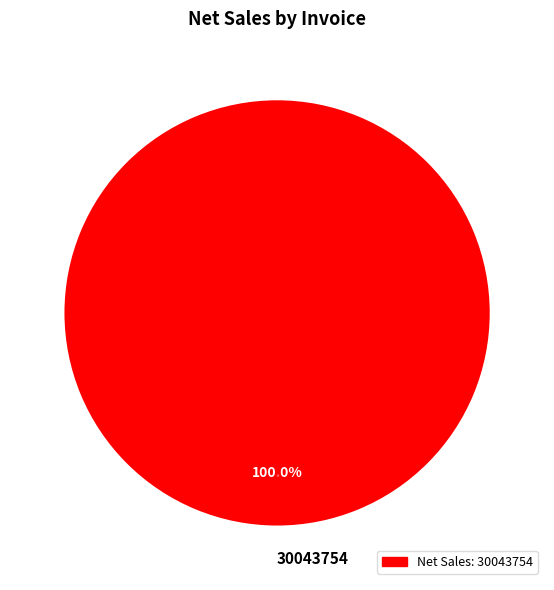

How many segments does this pie chart have?

1